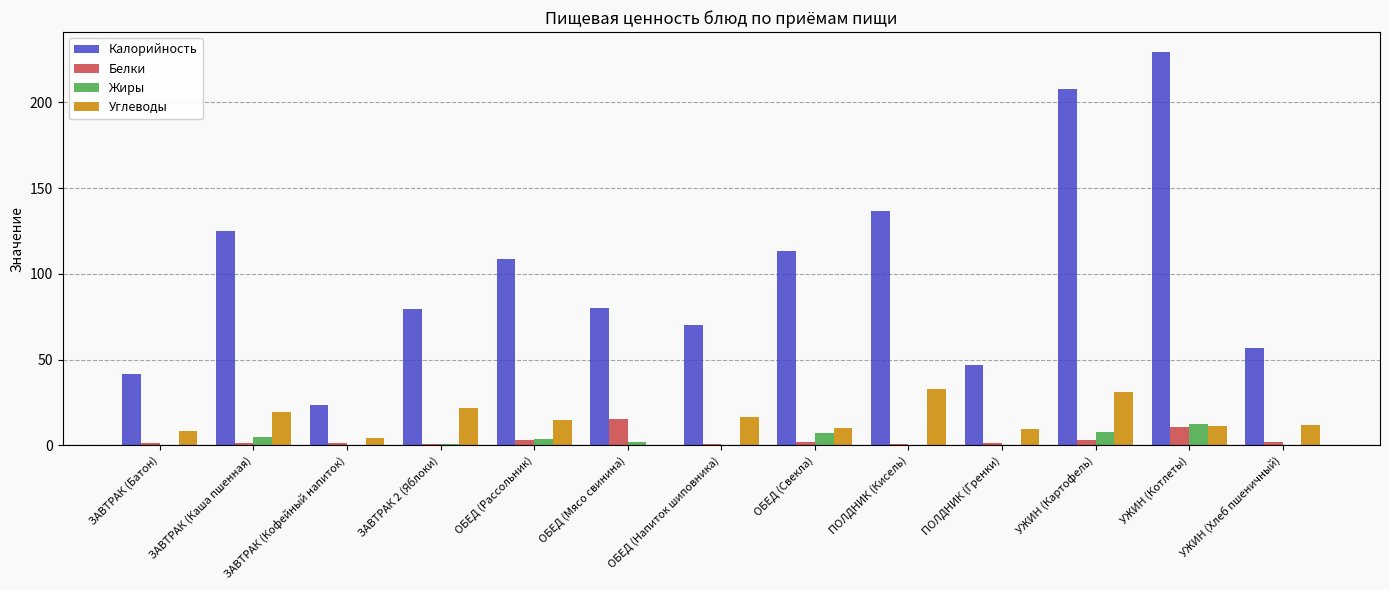

How many categories are shown in the chart?

13